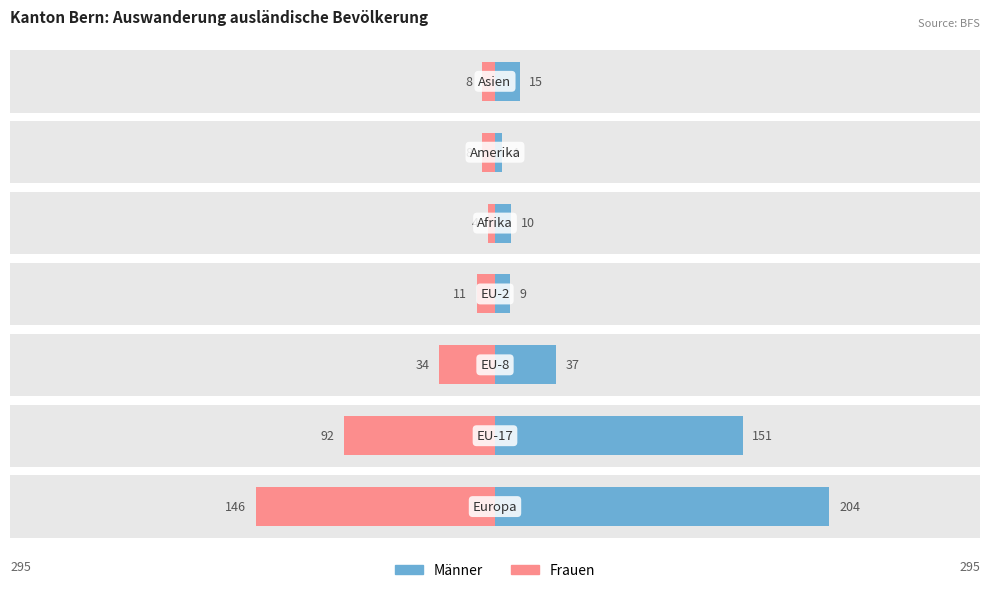

How many bars are there in each group?

2